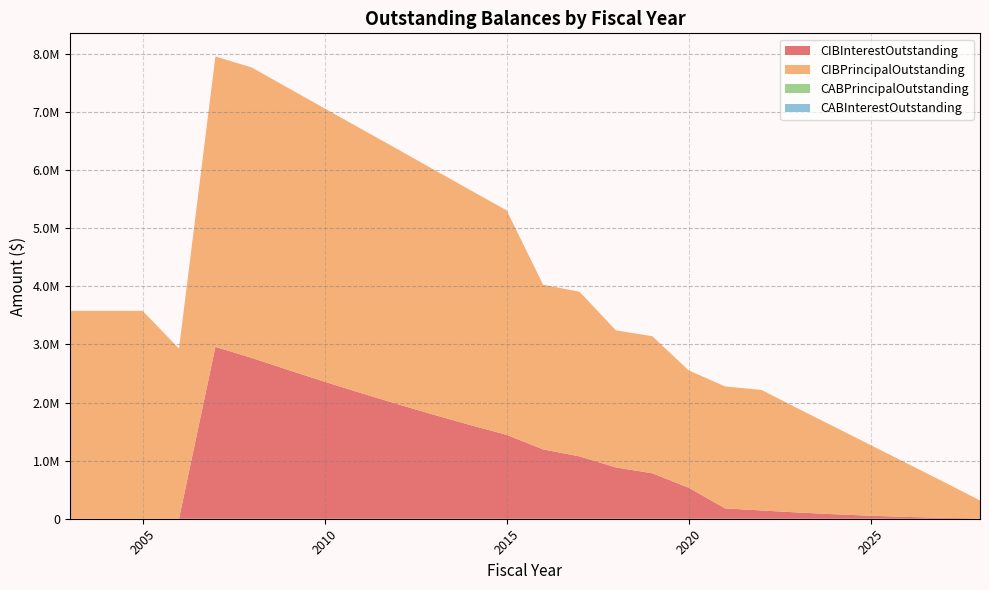

Reading left to right, list all the values displayed in this chart.

CIBInterestOutstanding: 0.0	0.0	0.0	0.0	2959448.8	2768997.5	2561232.5	2359267.5	2163302.5	1973537.5	1790172.5	1613607.5	1444042.5	1194132.5	1073407.5	883585.0	782572.5	533660.0	178041.5	142551.5	107484.0	77233.0	51798.5	31265.0	15717.0	5239.0
CIBPrincipalOutstanding: 3580000.0	3580000.0	3580000.0	2930000.0	5000000.0	5000000.0	4855000.0	4705000.0	4550000.0	4390000.0	4220000.0	4045000.0	3865000.0	2835000.0	2835000.0	2360000.0	2360000.0	2020000.0	2100000.0	2075000.0	1790000.0	1505000.0	1215000.0	920000.0	620000.0	310000.0
CABPrincipalOutstanding: 0.0	0.0	0.0	0.0	0.0	0.0	0.0	0.0	0.0	0.0	0.0	0.0	0.0	0.0	0.0	0.0	0.0	0.0	0.0	0.0	0.0	0.0	0.0	0.0	0.0	0.0
CABInterestOutstanding: 0.0	0.0	0.0	0.0	0.0	0.0	0.0	0.0	0.0	0.0	0.0	0.0	0.0	0.0	0.0	0.0	0.0	0.0	0.0	0.0	0.0	0.0	0.0	0.0	0.0	0.0